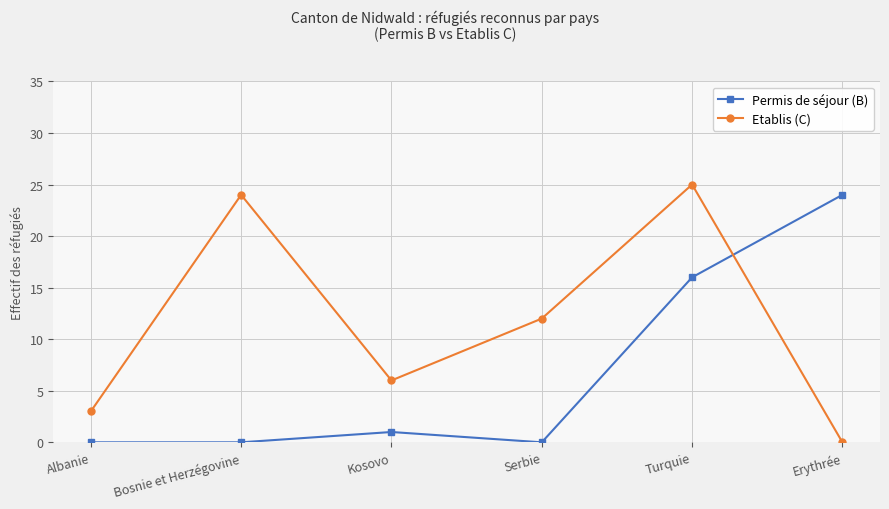

Does the chart have visible grid lines?

Yes